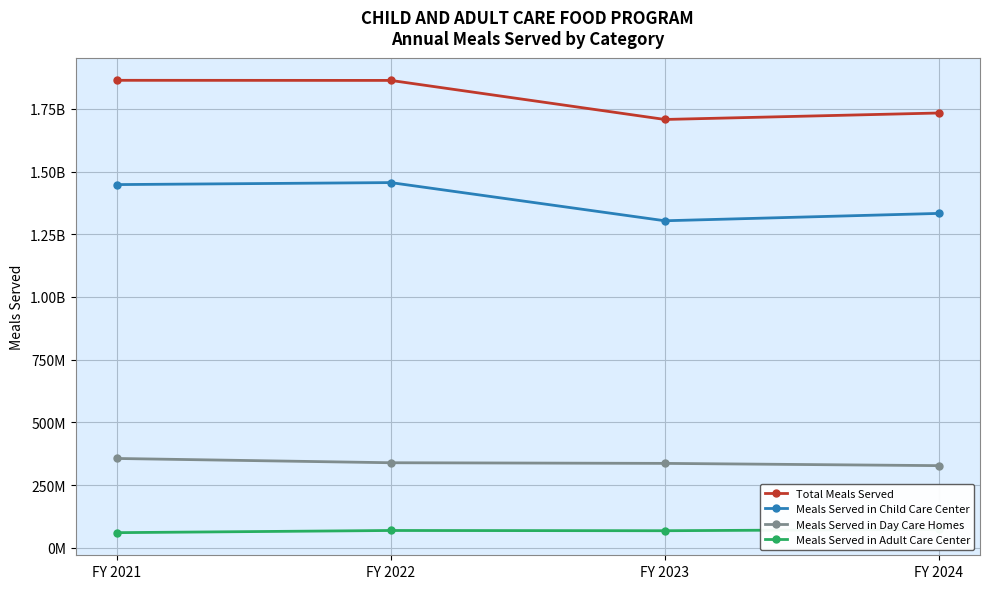

Reading right to left, list all the values displayed in this chart.

Total Meals Served: 1733415572	1707637993	1863369896	1863768968
Meals Served in Child Care Center: 1333042483	1303672319	1455908428	1447917513
Meals Served in Day Care Homes: 327253537	336233536	338812092	355850566
Meals Served in Adult Care Center: 73119552	67732138	68649376	60000889